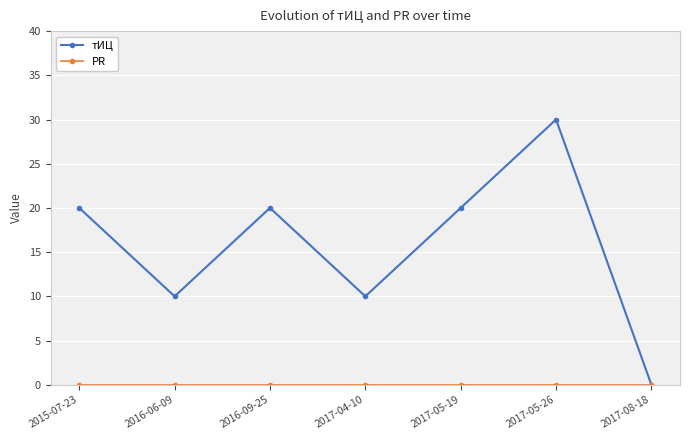

At how many categories does at least one series exceed 19?

4